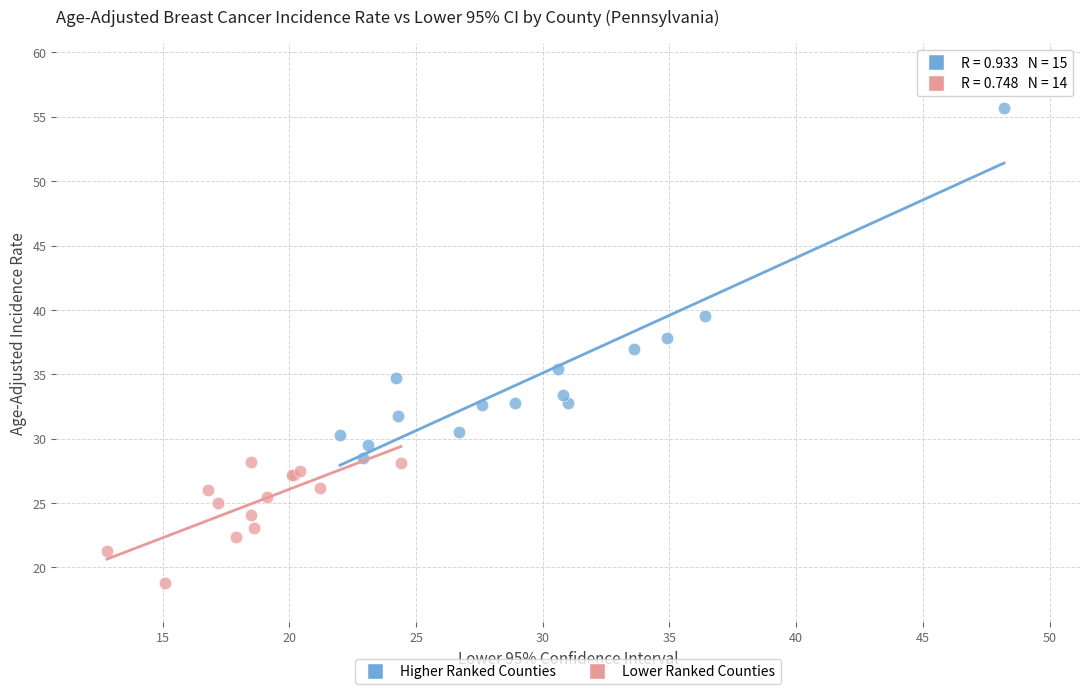

Which series has the widest spread of Y values?

Higher Ranked Counties